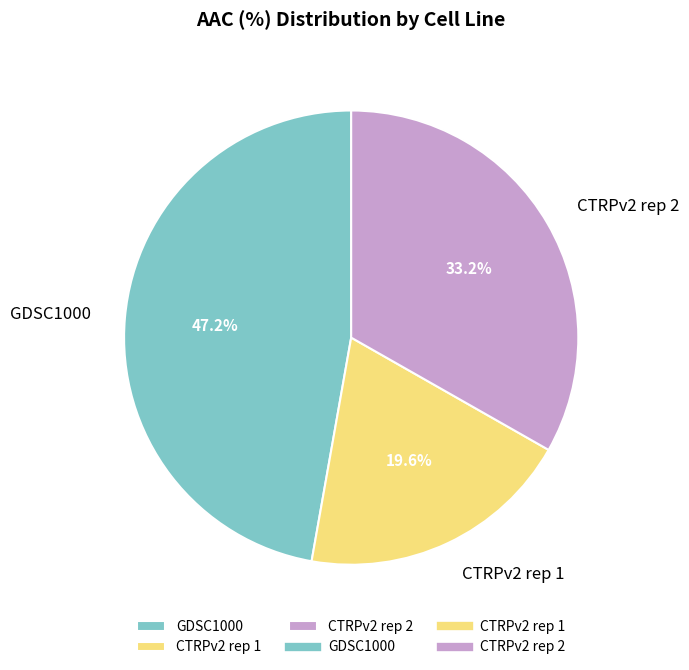

Rank the categories by value from lowest to highest.

CTRPv2 rep 1, CTRPv2 rep 2, GDSC1000